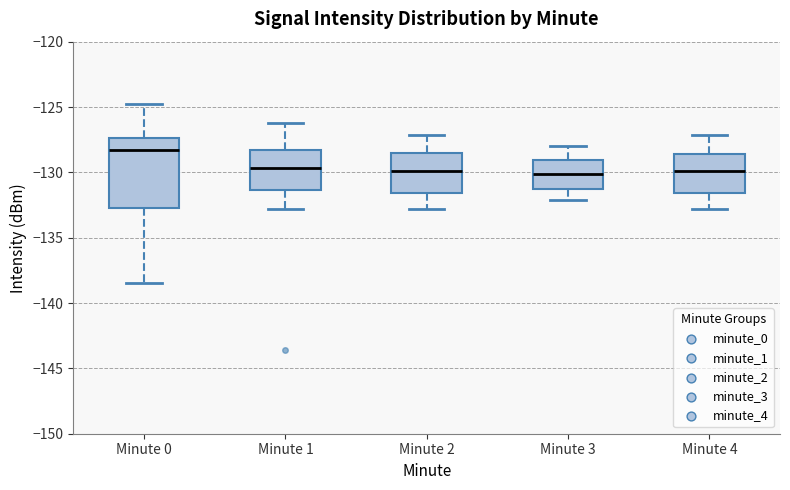

Reading left to right, transcribe this box plot: for each box, give where its median line is, the range the box spans, and where its two whiskers end, as read against the y-axis. The values are not printed on the chart, so give them approximately, as read against the axis.

Minute 0: median -128.5, box -132.5 to -127.5, whiskers -138.5 to -125.0
Minute 1: median -129.5, box -131.5 to -128.5, whiskers -133.0 to -126.0
Minute 2: median -130.0, box -131.5 to -128.5, whiskers -133.0 to -127.0
Minute 3: median -130.0, box -131.5 to -129.0, whiskers -132.0 to -128.0
Minute 4: median -130.0, box -131.5 to -128.5, whiskers -133.0 to -127.0